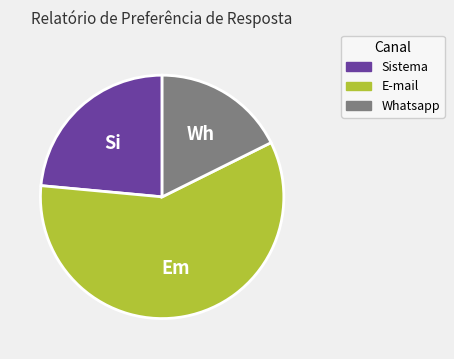

How many segments does this pie chart have?

3